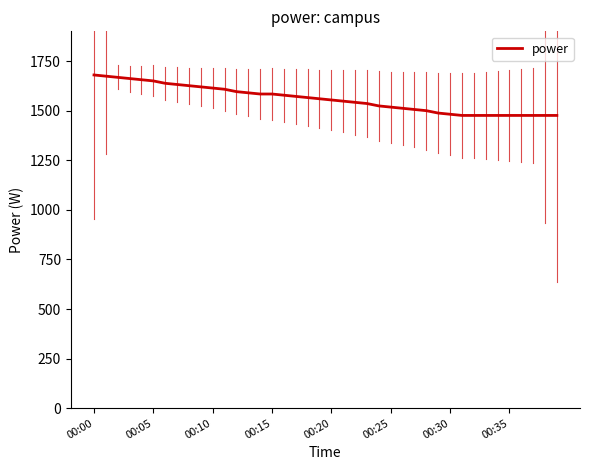

What is the maximum value shown in the chart?

1680